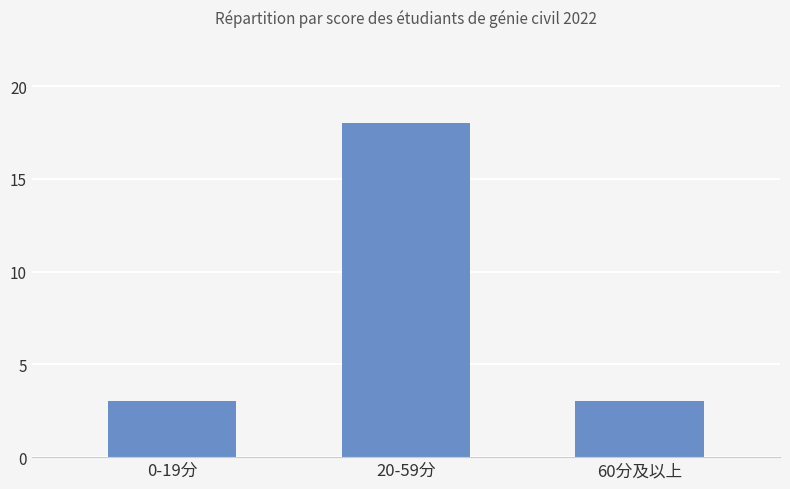

What value does the data have at 60分及以上?

3